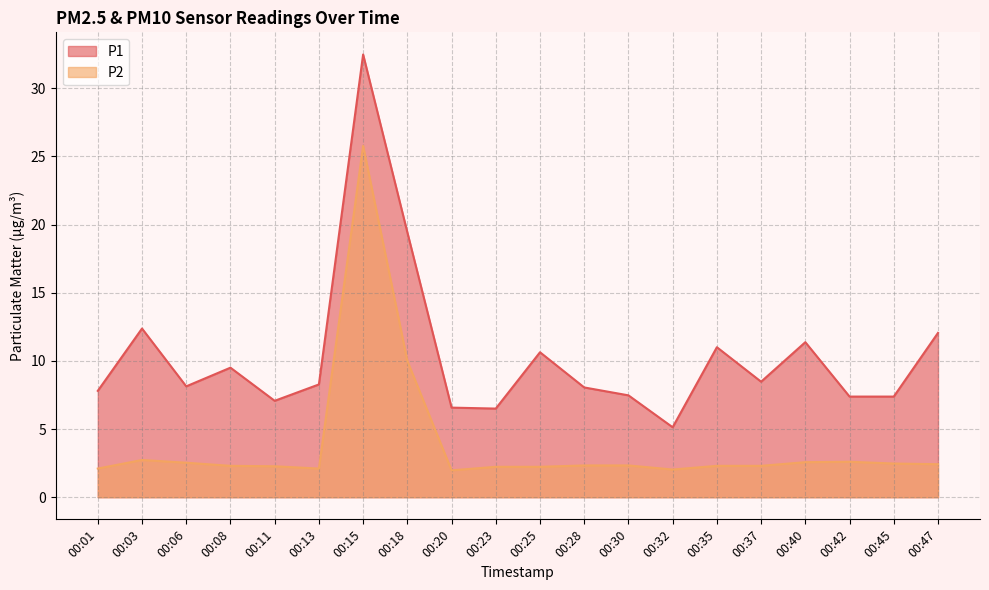

How many interior local valleys does the P2 series have?

3